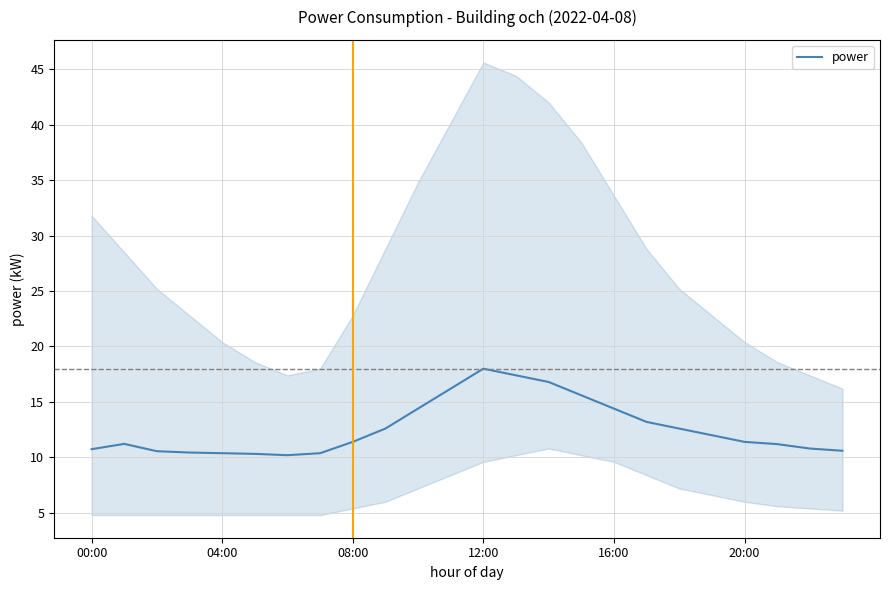

What is the minimum value for power?

10.2